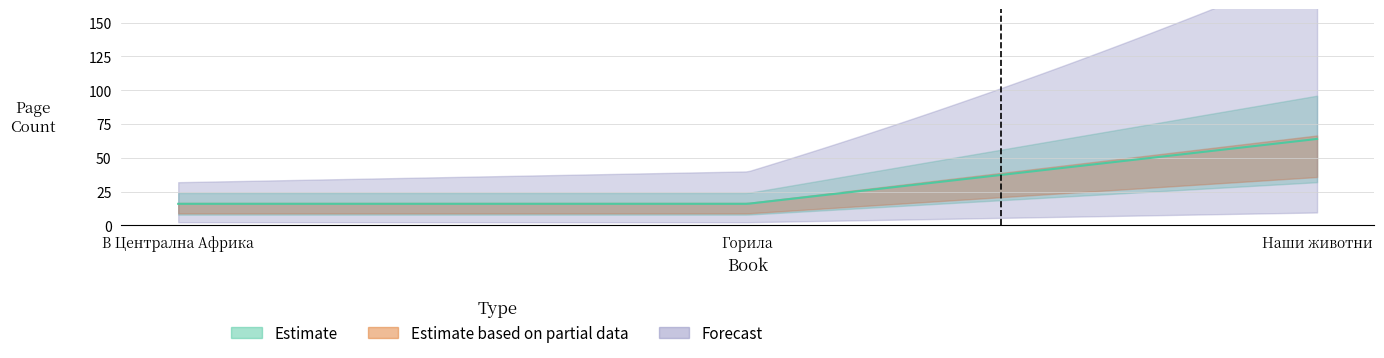

What is the label of the 1st point from the right?

Наши животни